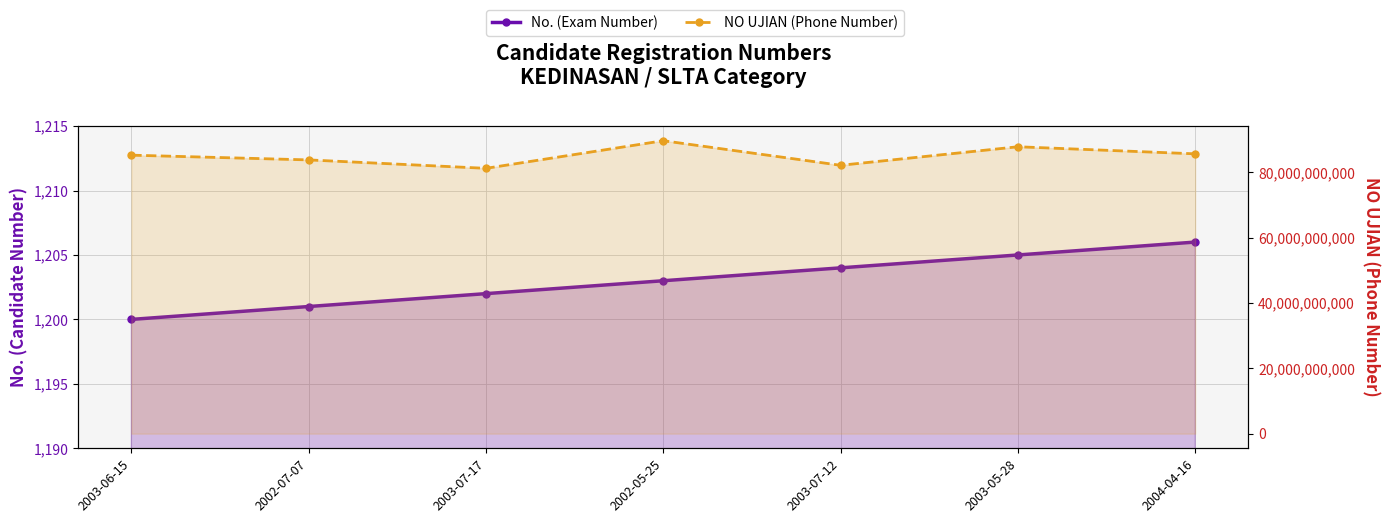

Where is No. (Exam Number) nearest to the value 1203?

2002-05-25